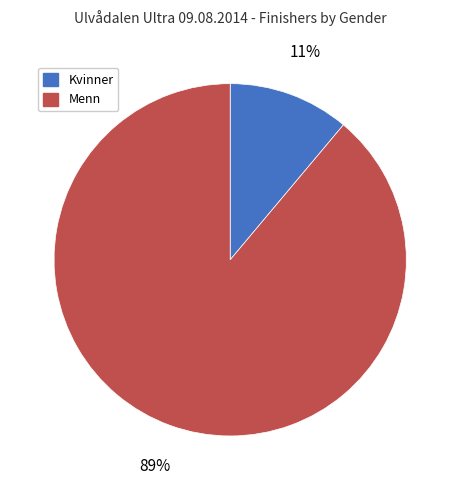

Does any single category account for the majority?

Yes